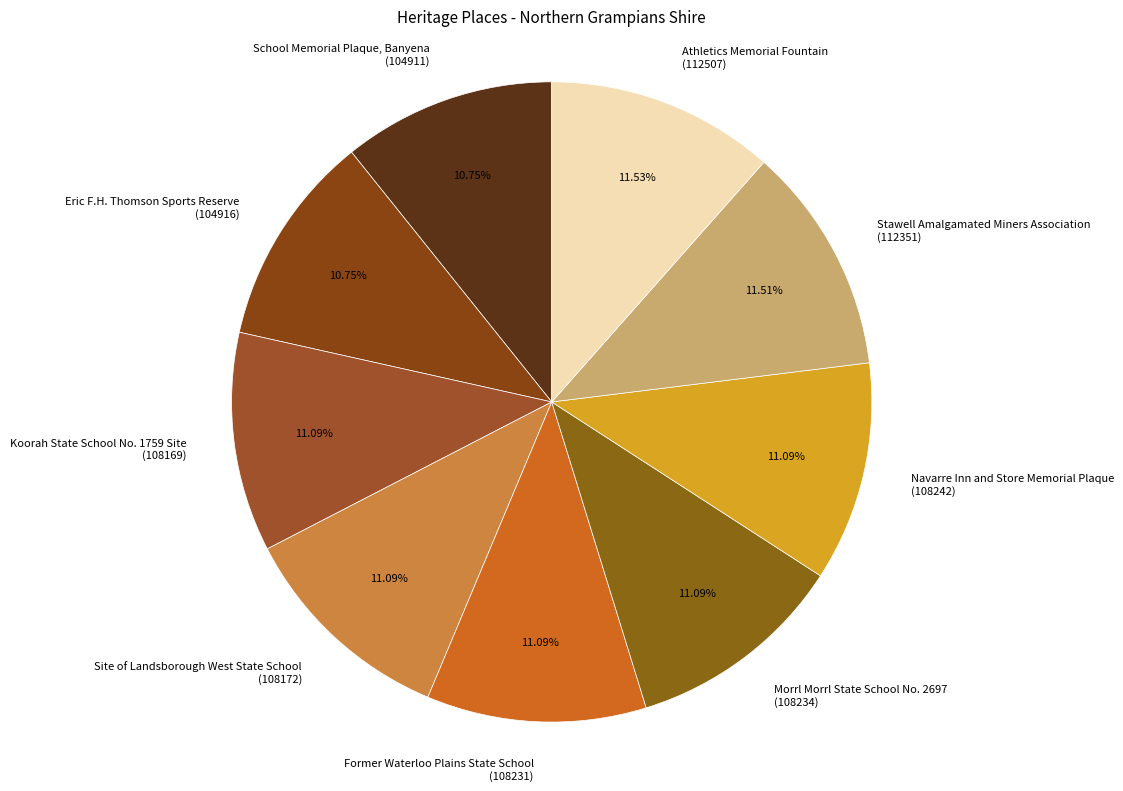

Is there any slice that represents more than half of the pie?

No